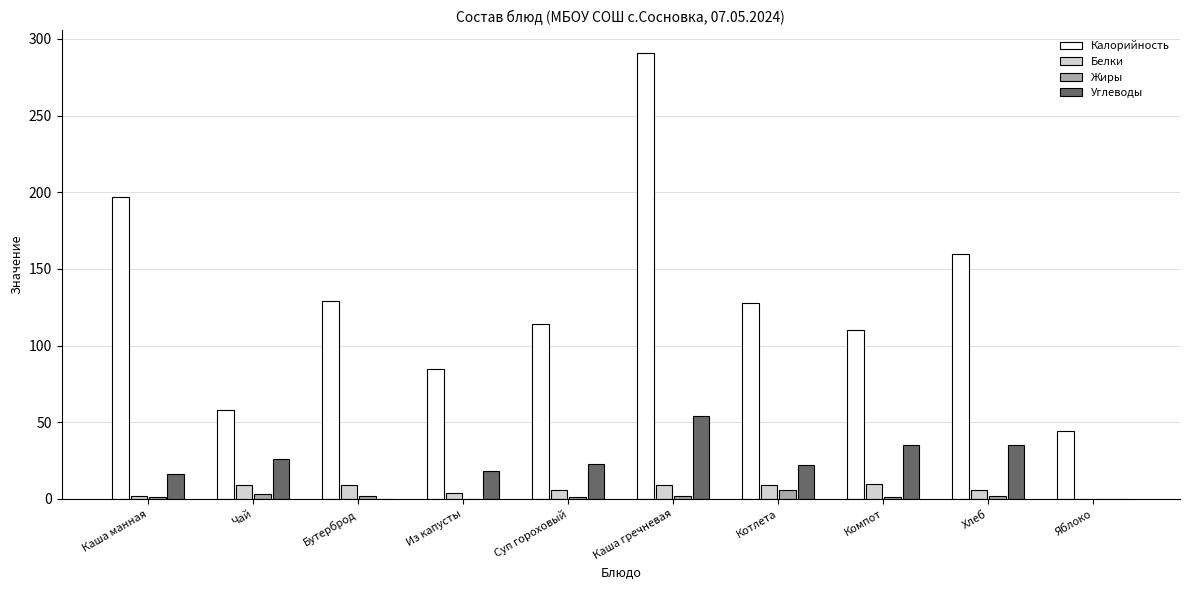

Is the value of Калорийность at Хлеб greater than the value of Жиры at Чай?

Yes